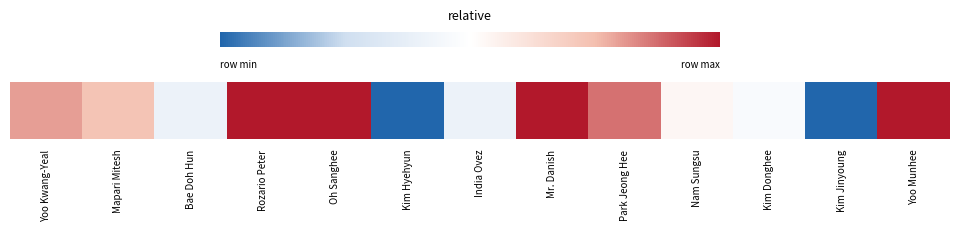

Rank the categories by value from lowest to highest.

Kim Hyehyun, Kim Jinyoung, Bae Doh Hun, India Ovez, Kim Donghee, Nam Sungsu, Mapari Mitesh, Yoo Kwang-Yeal, Park Jeong Hee, Rozario Peter, Oh Sanghee, Mr. Danish, Yoo Munhee